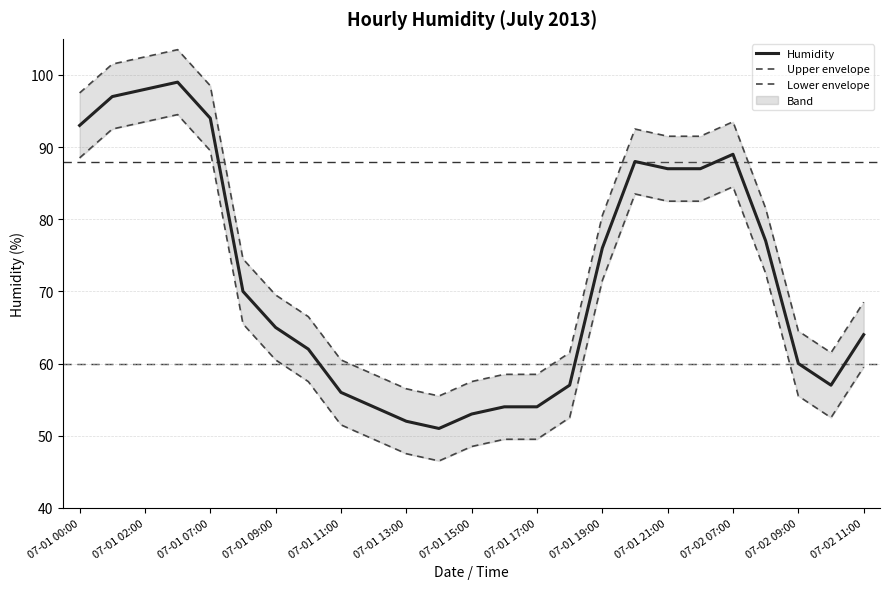

The Humidity series shows 97 at 07-02 09:00. True or false?

False